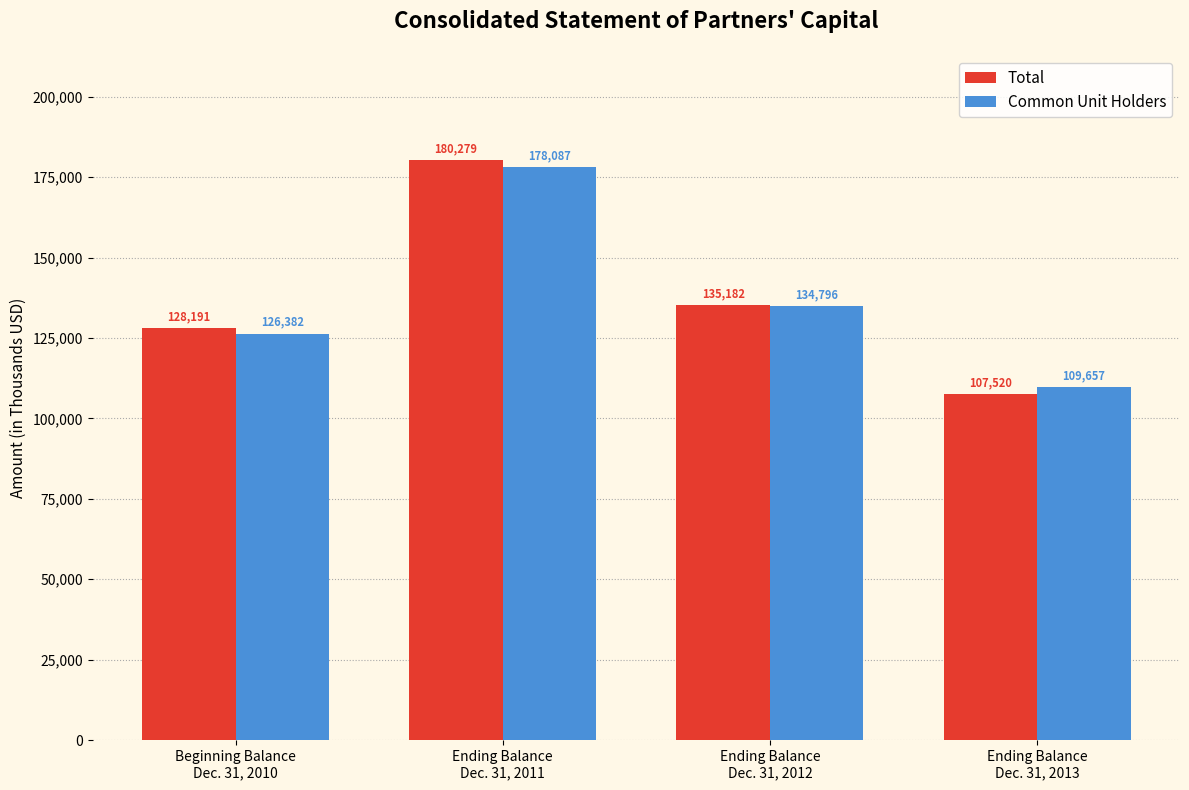

Is it true that Total equals 128191 at Beginning Balance
Dec. 31, 2010?

True